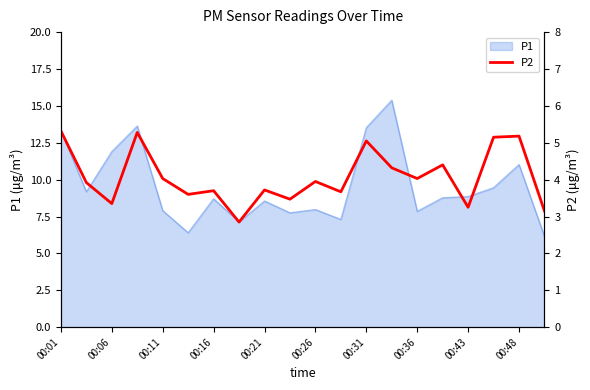

What is the maximum value for P1?

15.4